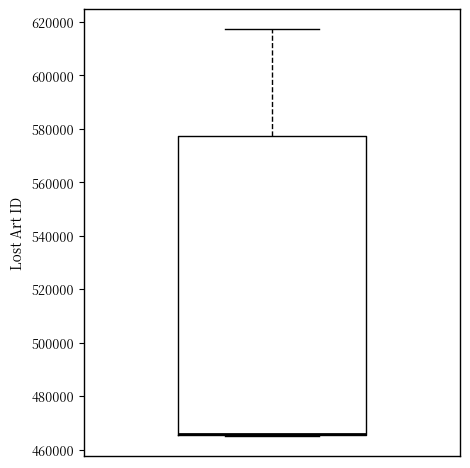

Where is the lower edge of the box on the y-axis? The values are not printed on the chart, so give them approximately, as read against the axis.

466000